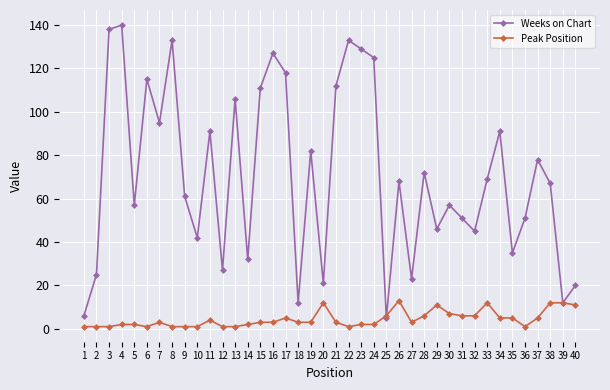

What is the maximum value shown in the chart?

140